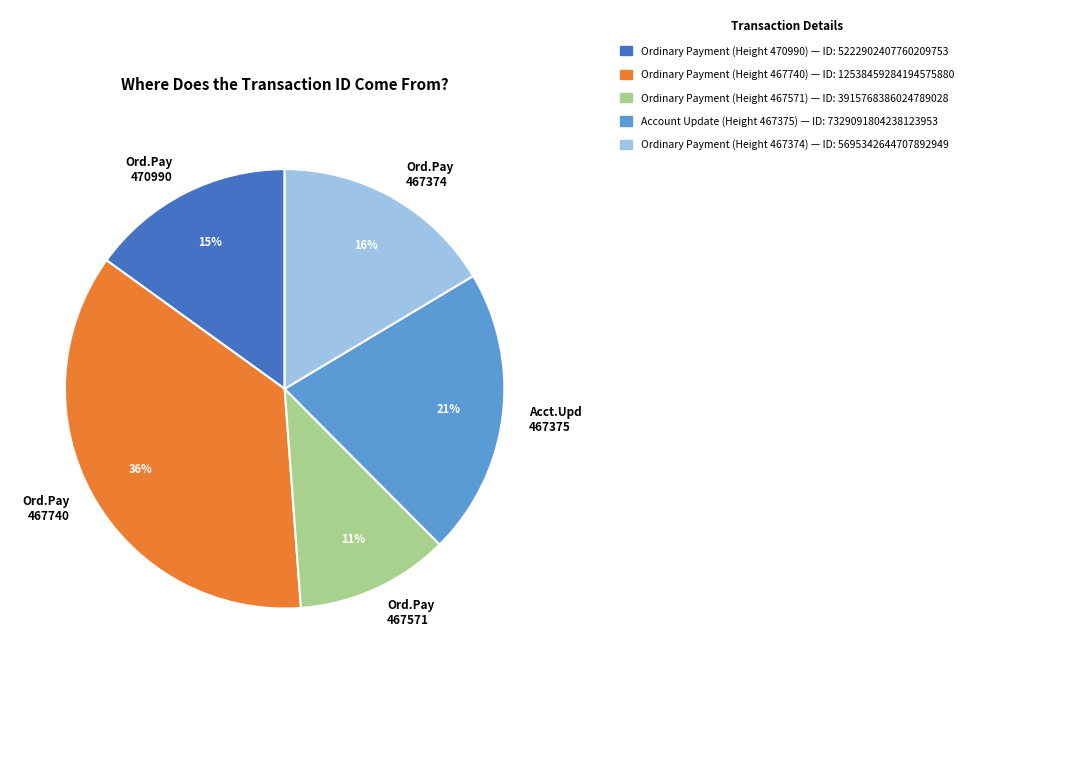

Is the sum of Ord.Pay 467740 and Ord.Pay 467571 greater than half?

No